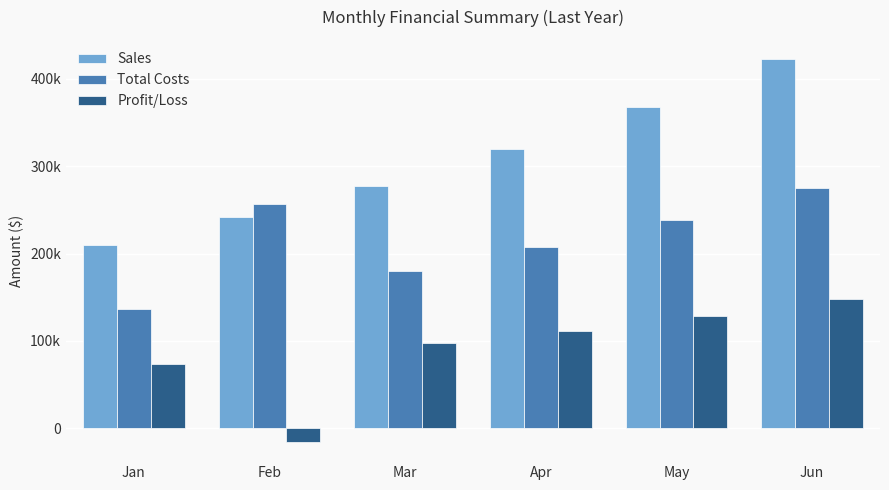

Reading left to right, transcribe all the data shown in this chart.

Sales: 210000	241500	277725	319384	367291	422385
Total Costs: 136500	256975	180521	207599	238739	274550
Profit/Loss: 73500	-15475	97204	111784	128552	147835